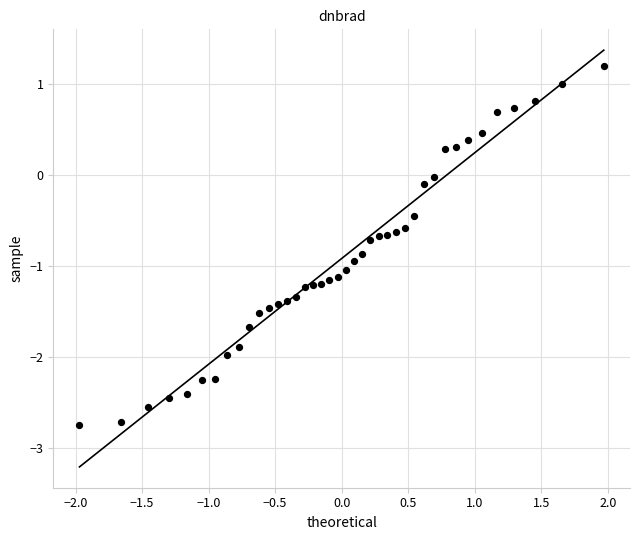

What is the range of X values (max minus min)?

3.9